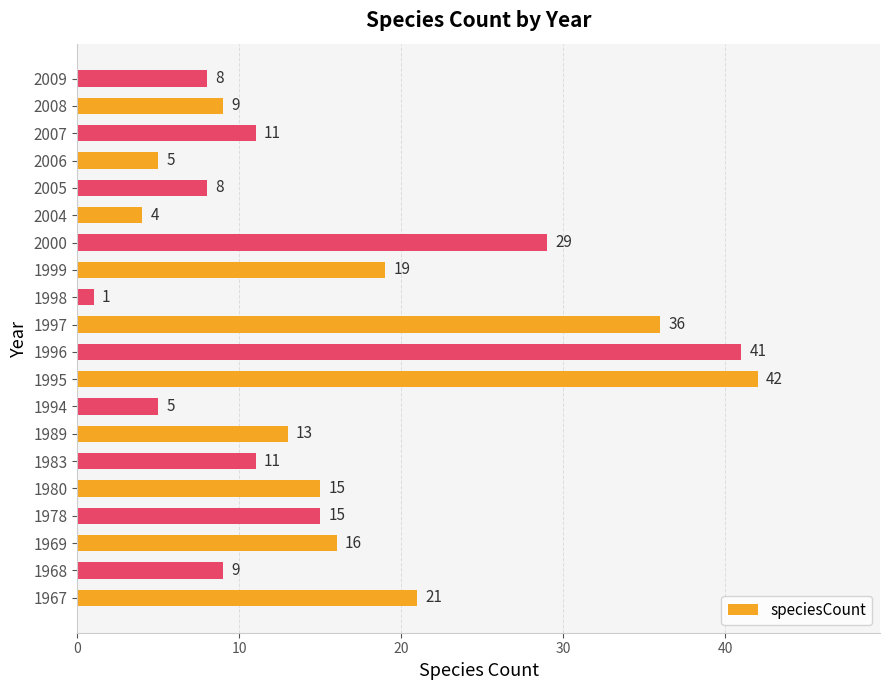

Which label corresponds to the largest value in the chart?

1995